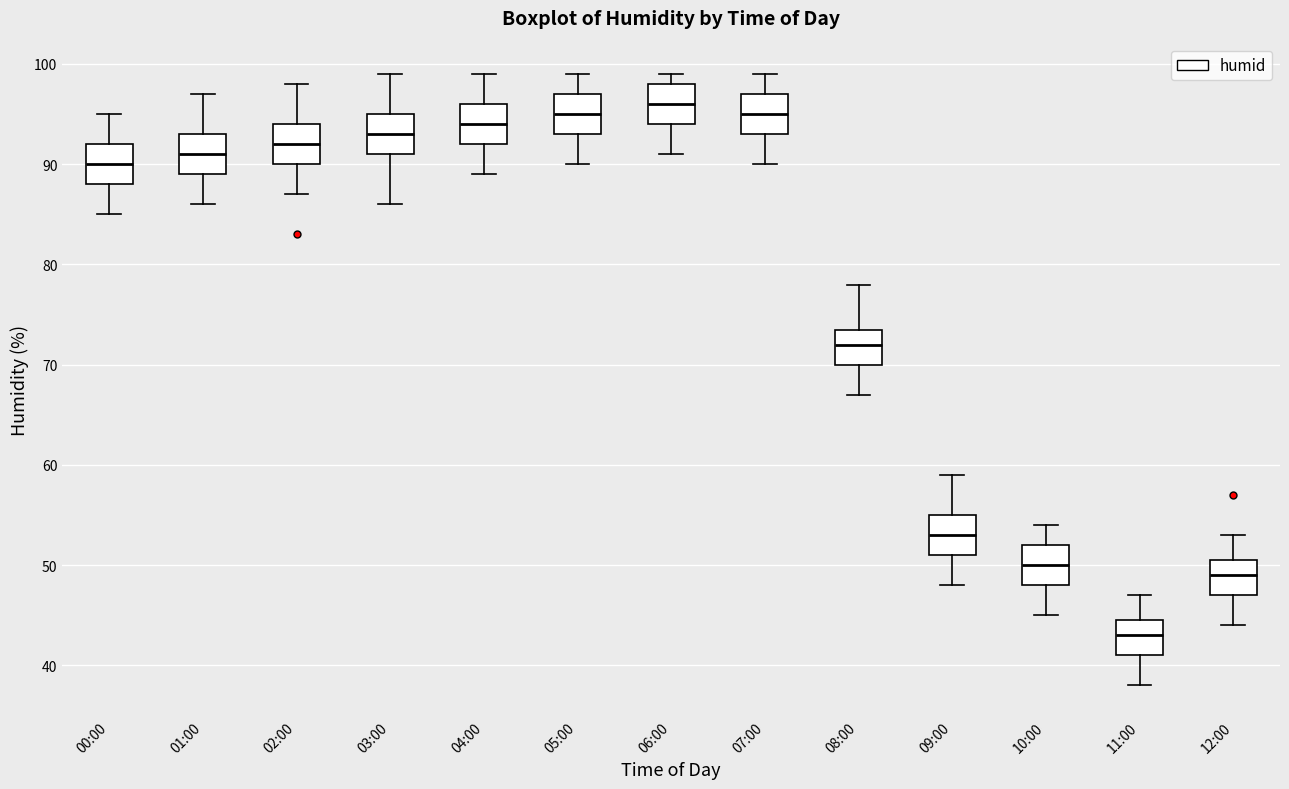

Which box has the lowest median line?

11:00